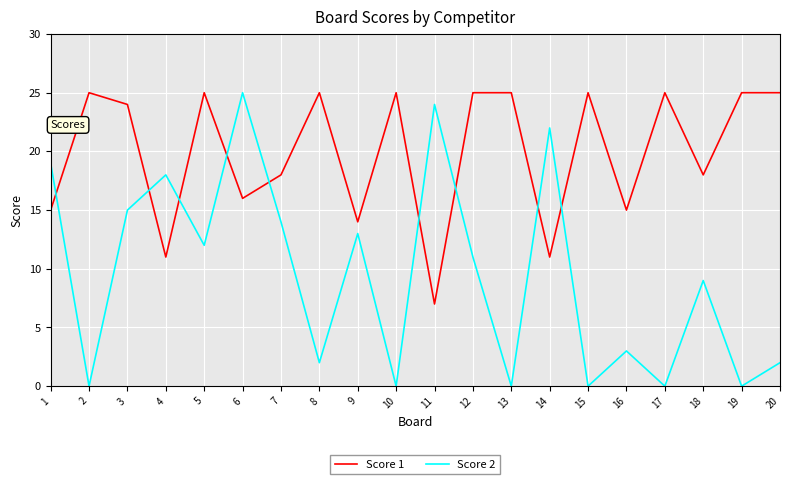

What are all the series names shown in the legend?

Score 1, Score 2